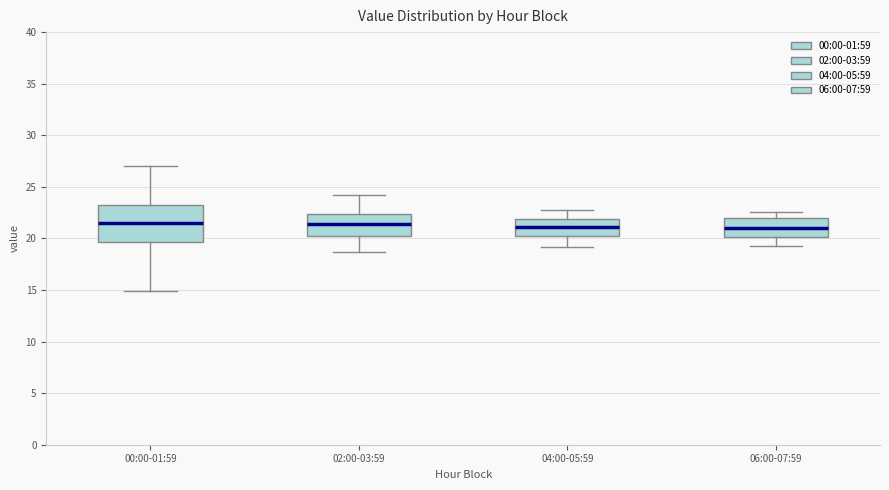

Reading left to right, transcribe this box plot: for each box, give where its median line is, the range the box spans, and where its two whiskers end, as read against the y-axis. The values are not printed on the chart, so give them approximately, as read against the axis.

00:00-01:59: median 21.5, box 19.5 to 23.0, whiskers 15.0 to 27.0
02:00-03:59: median 21.5, box 20.5 to 22.5, whiskers 18.5 to 24.0
04:00-05:59: median 21.0, box 20.5 to 22.0, whiskers 19.0 to 23.0
06:00-07:59: median 21.0, box 20.0 to 22.0, whiskers 19.5 to 22.5